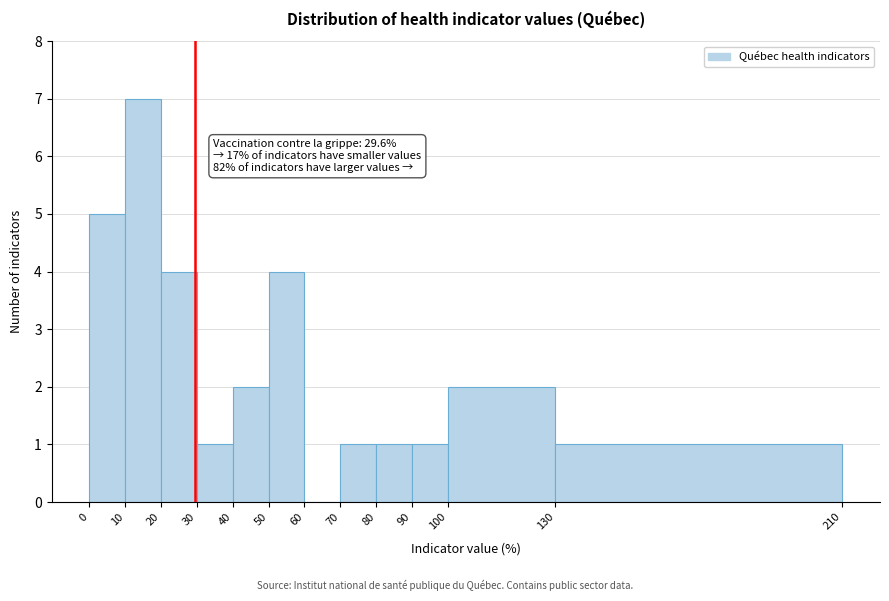

Over which range of the x-axis is the bar tallest?

10 to 20